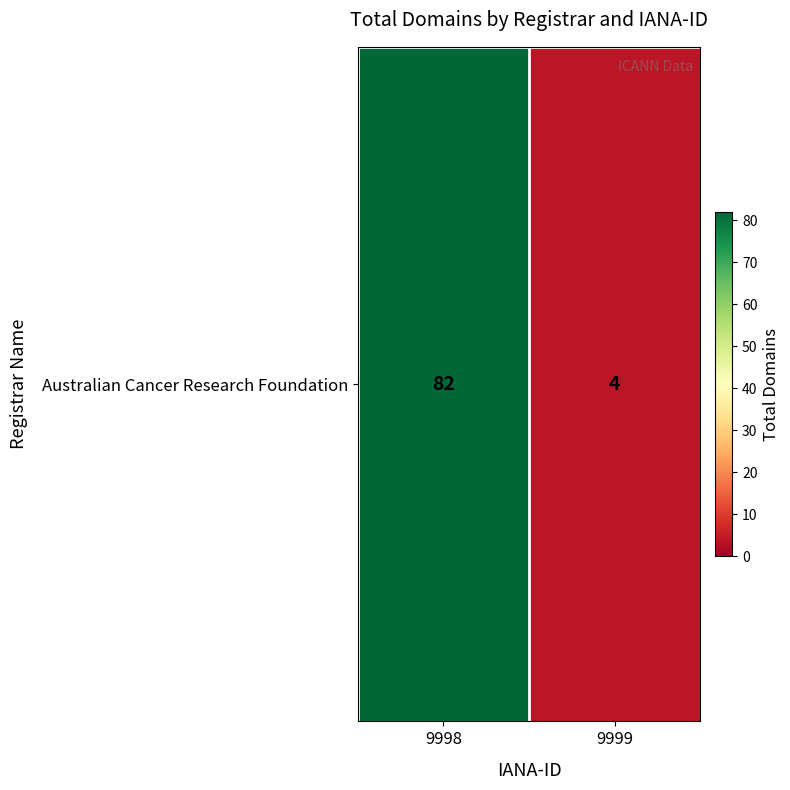

What is the maximum value shown in the chart?

82